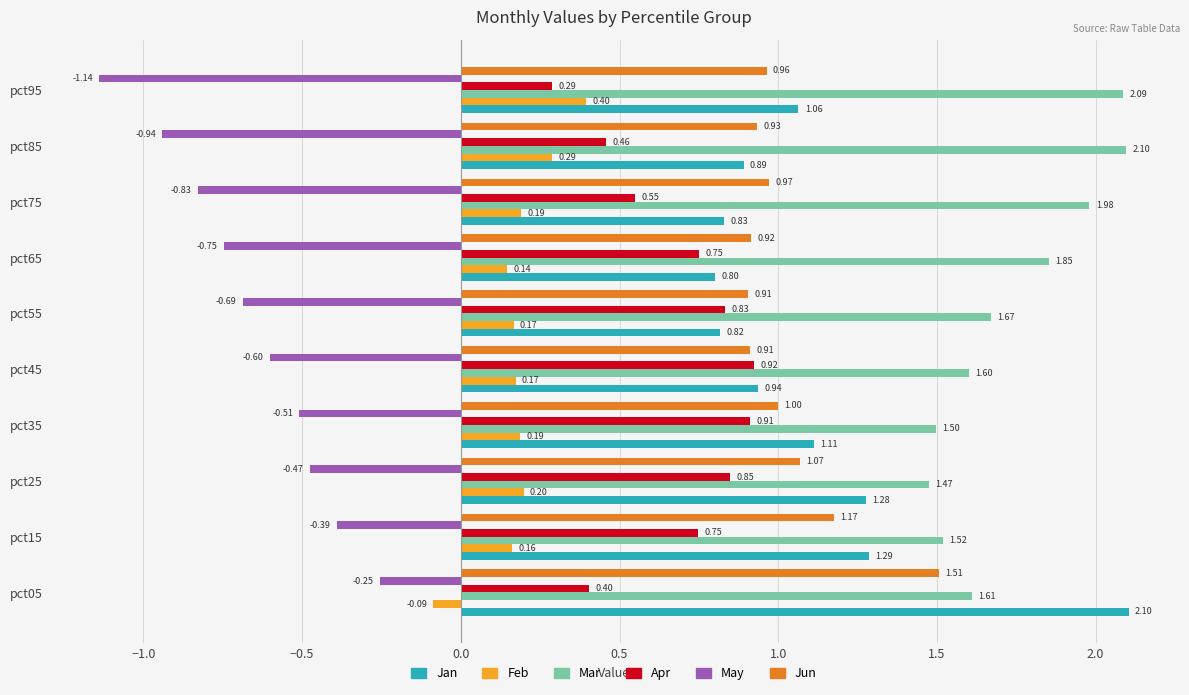

Is the value of Jun at pct15 greater than the value of Apr at pct45?

Yes